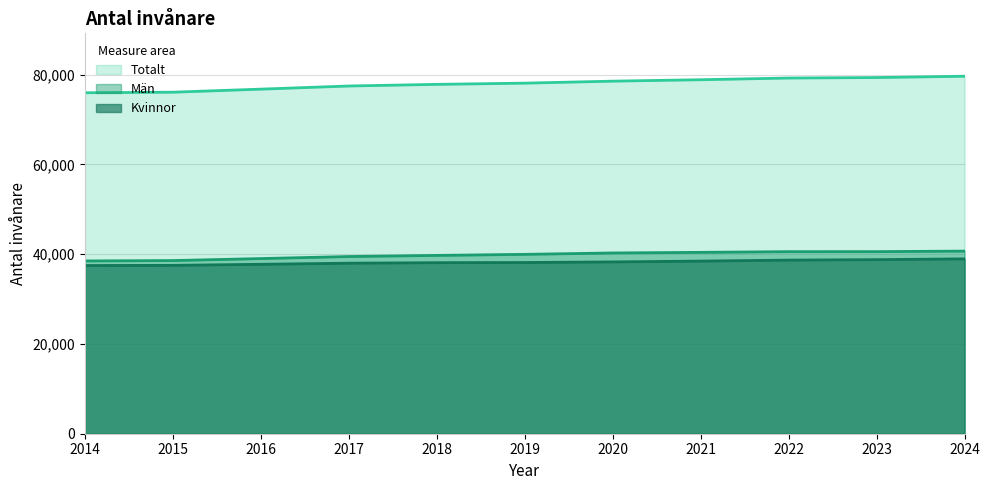

Rank the series at 2015 from lowest to highest value.

Kvinnor, Män, Totalt